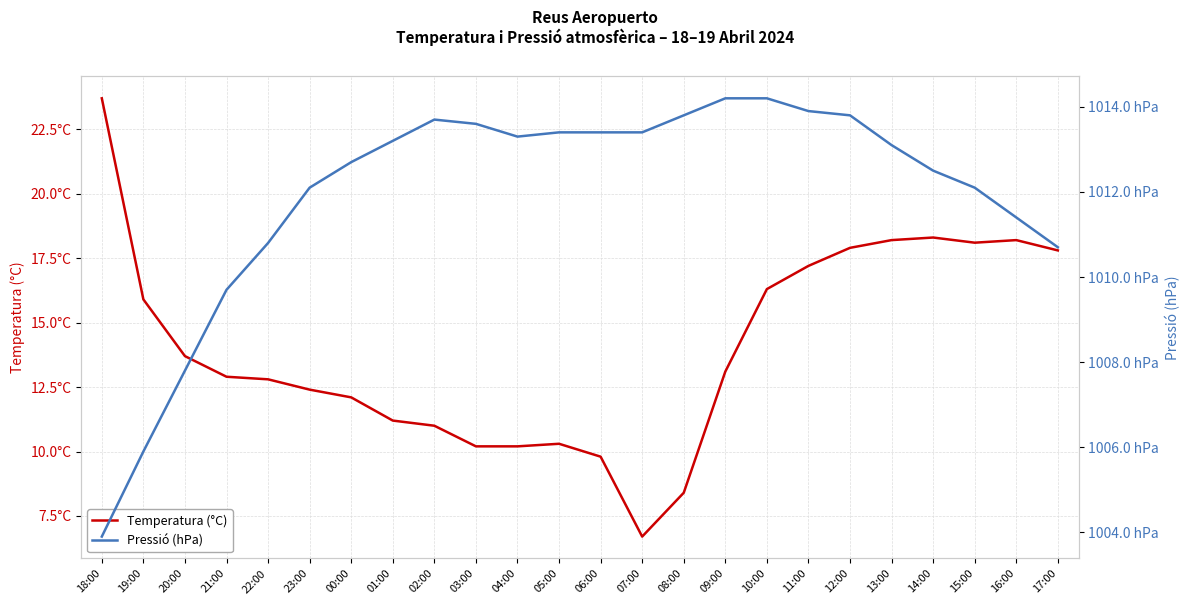

Between 08:00 and 20:00, which is larger?

20:00